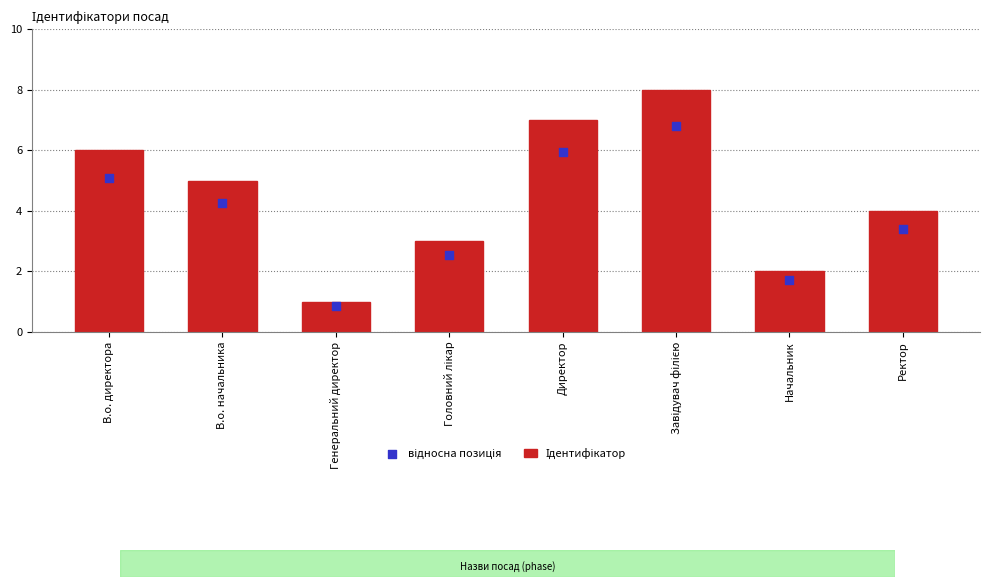

Which series contains the highest Y value?

Ідентифікатор